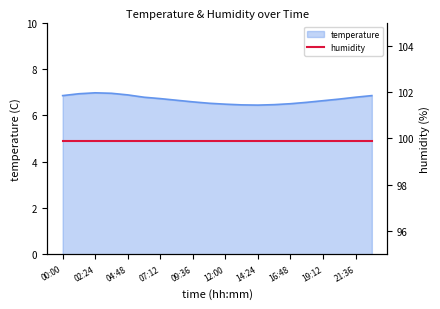

List the labels in order of value, largest first.

02:24, 03:36, 01:12, 04:48, 00:00, 22:48, 06:00, 21:36, 07:12, 20:24, 08:24, 19:12, 09:36, 18:00, 10:48, 16:48, 12:00, 15:36, 13:12, 14:24